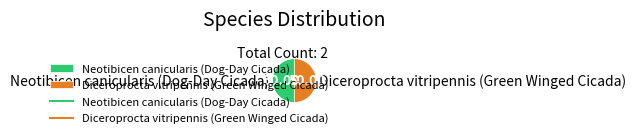

Is it true that Diceroprocta vitripennis (Green Winged Cicada) is 50% of the pie?

True